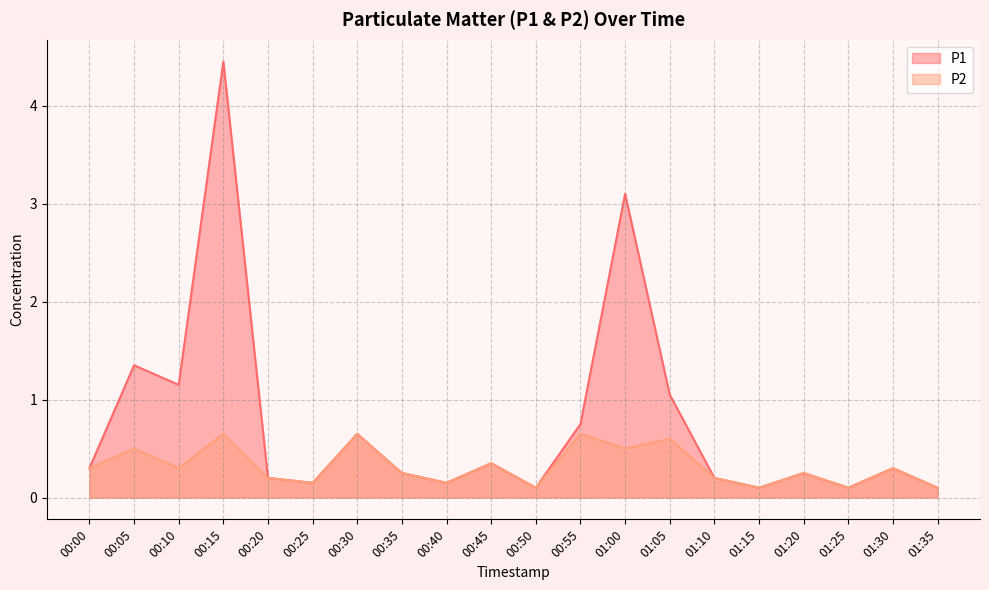

What is the difference between the maximum and minimum values in the P2 series?

0.6